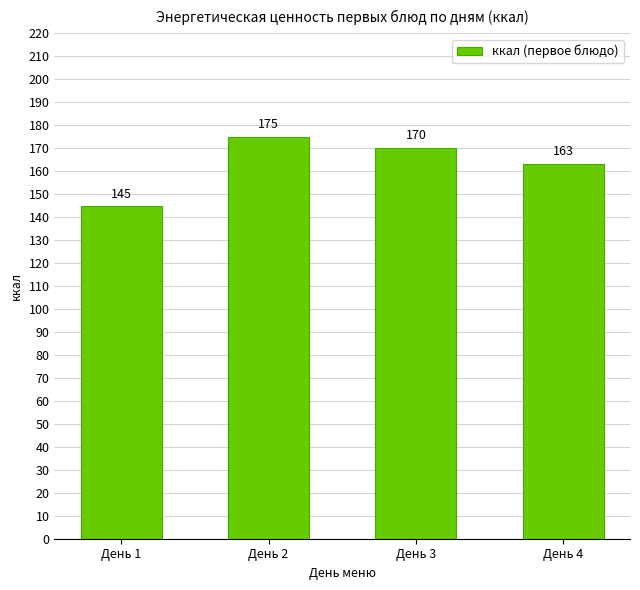

Which category has the highest value across all series?

День 2